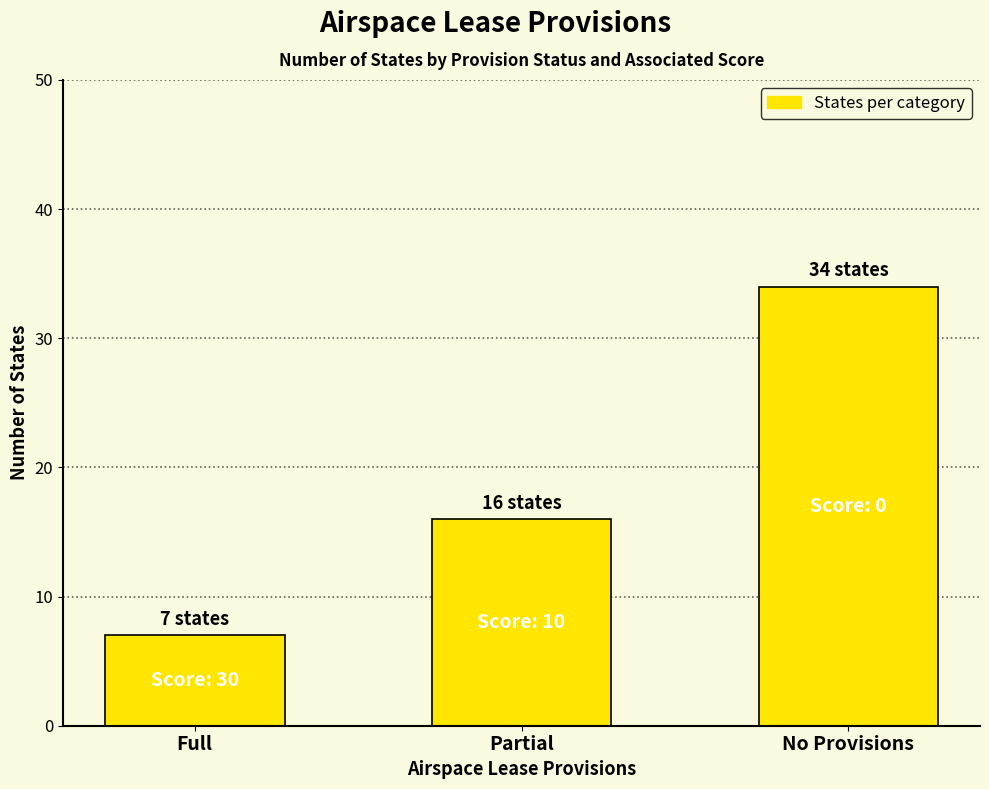

Approximately how many times larger is the value at Partial compared to Full?

2.3